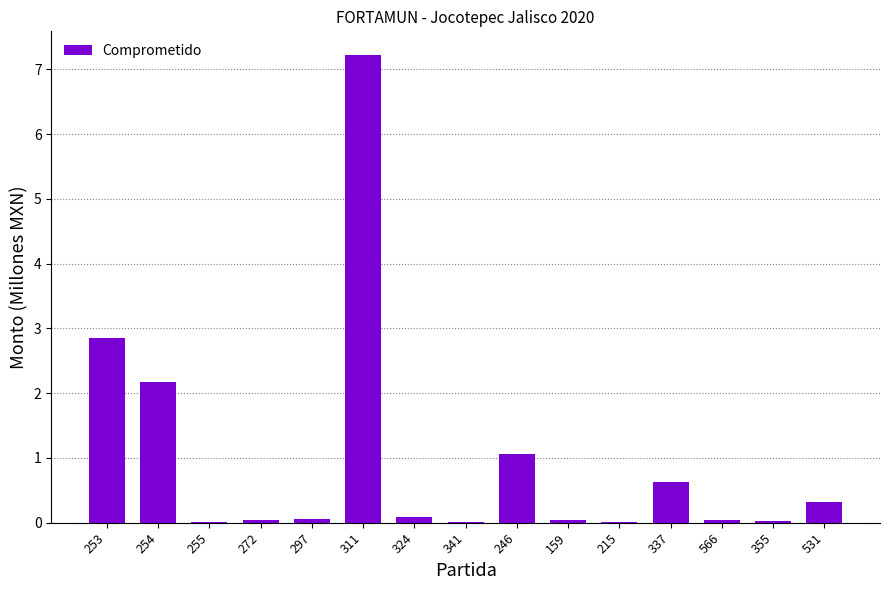

At which label is the value closest to 3?

253